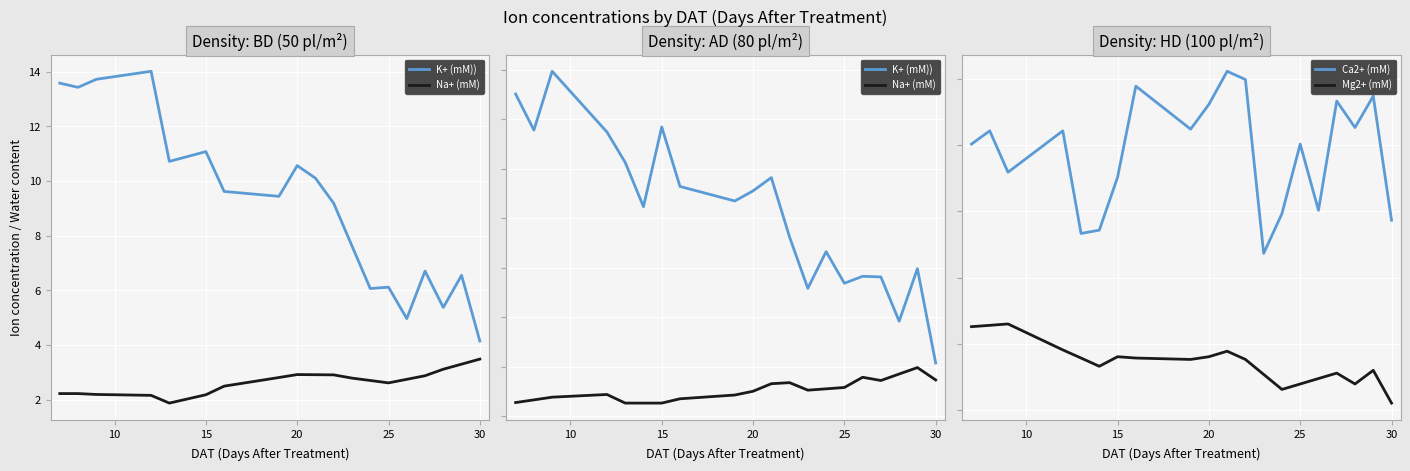

Rank the series by their average value, from highest to lowest.

K+ (mM)), Ca2+ (mM), Na+ (mM), Mg2+ (mM)